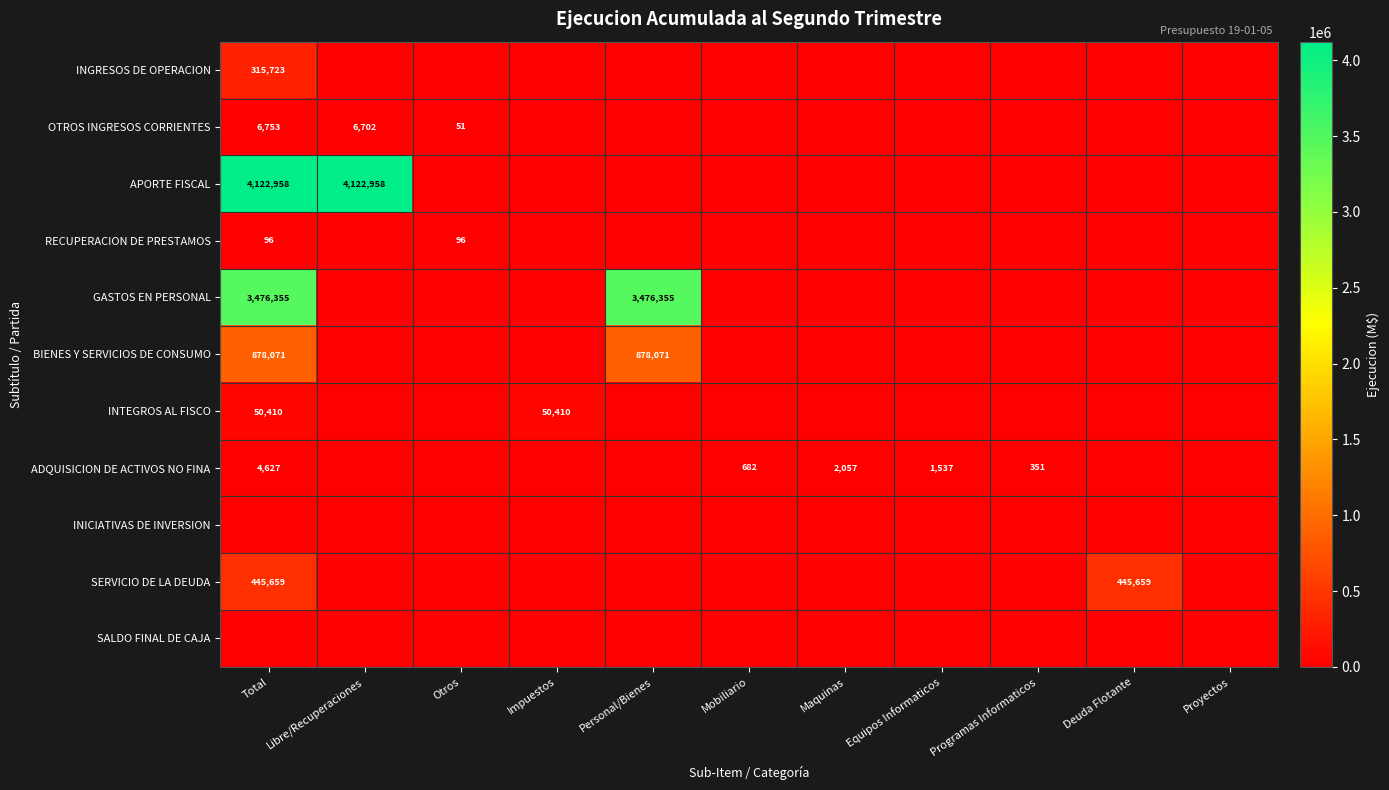

Which series has the largest total across all categories?

APORTE FISCAL